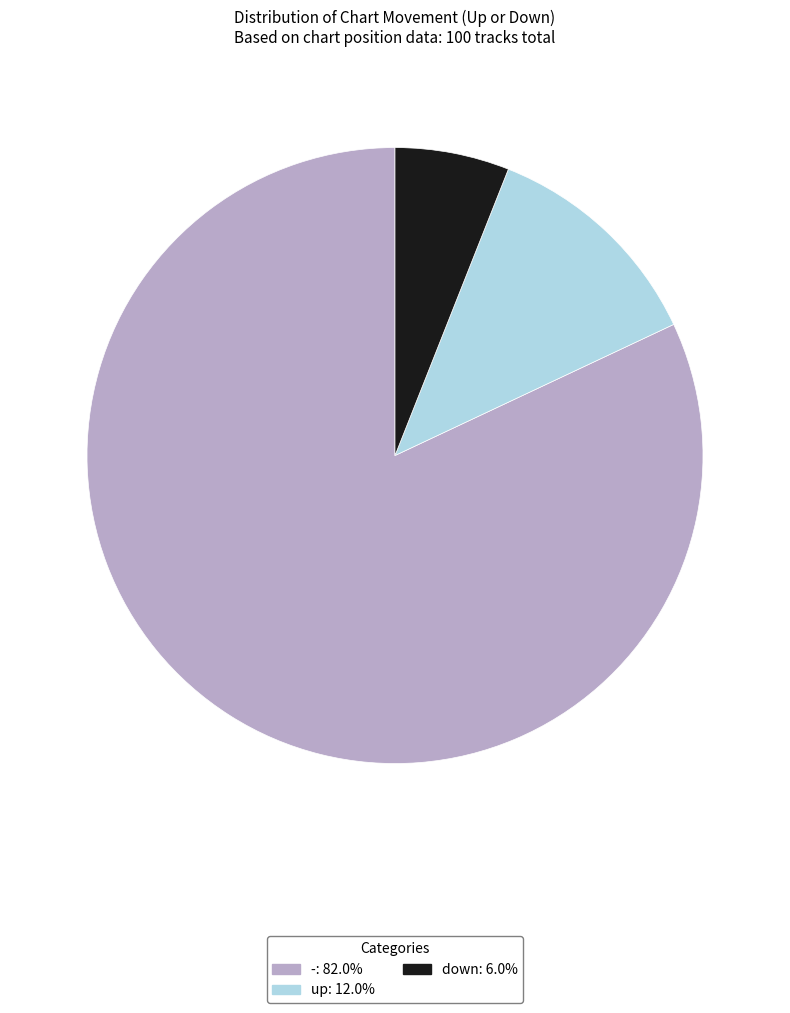

Is it true that up is 6% of the pie?

False